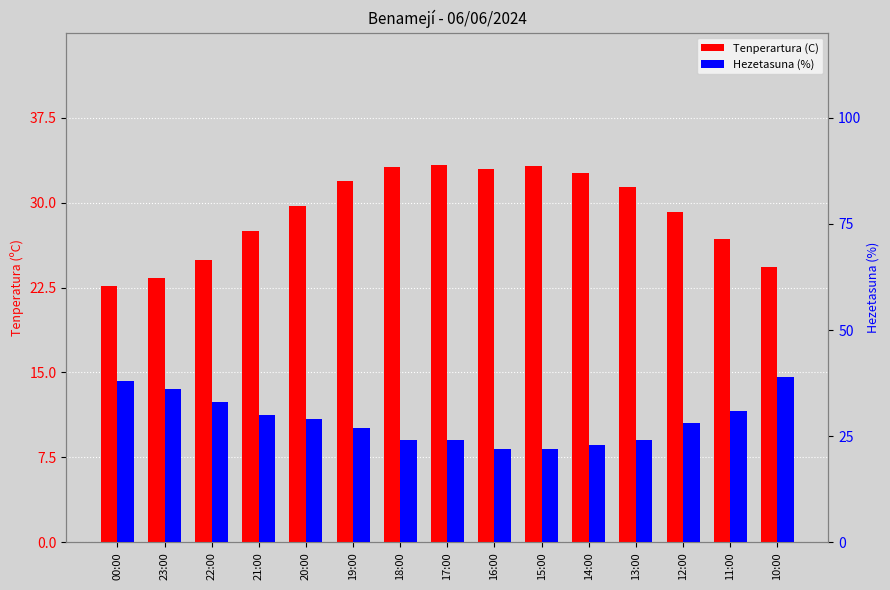

What is the sum of all Tenperartura (C) values?

436.8